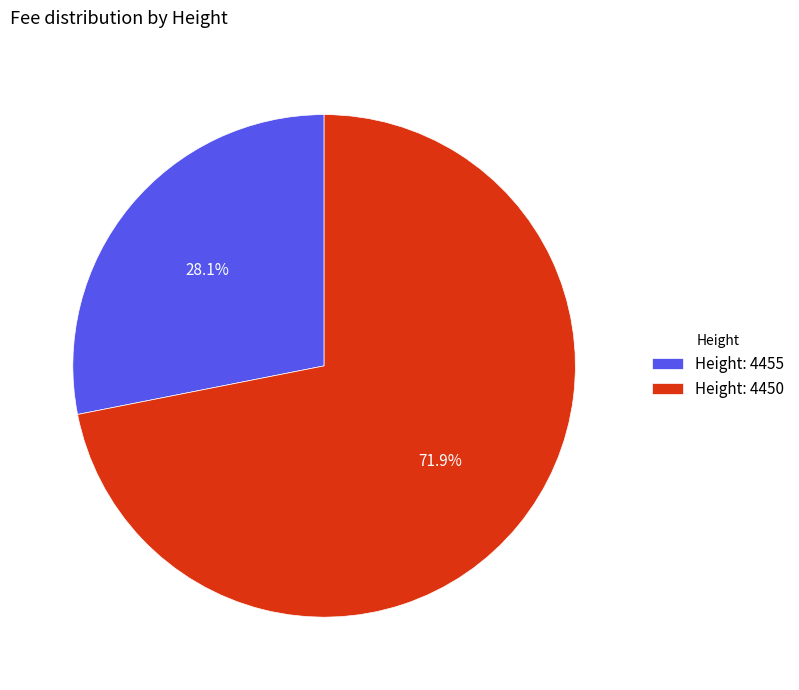

Rank the categories by value from highest to lowest.

Height: 4450, Height: 4455